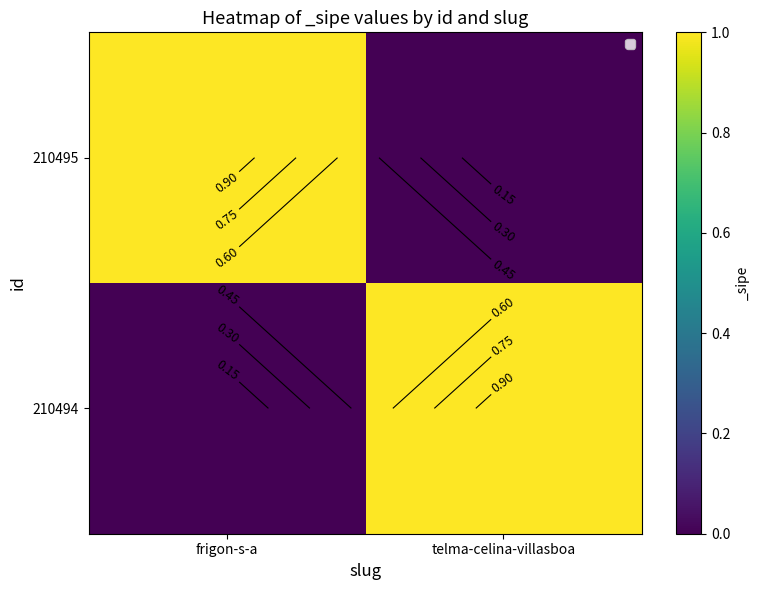

Is it true that 210495 equals 0 at telma-celina-villasboa?

True